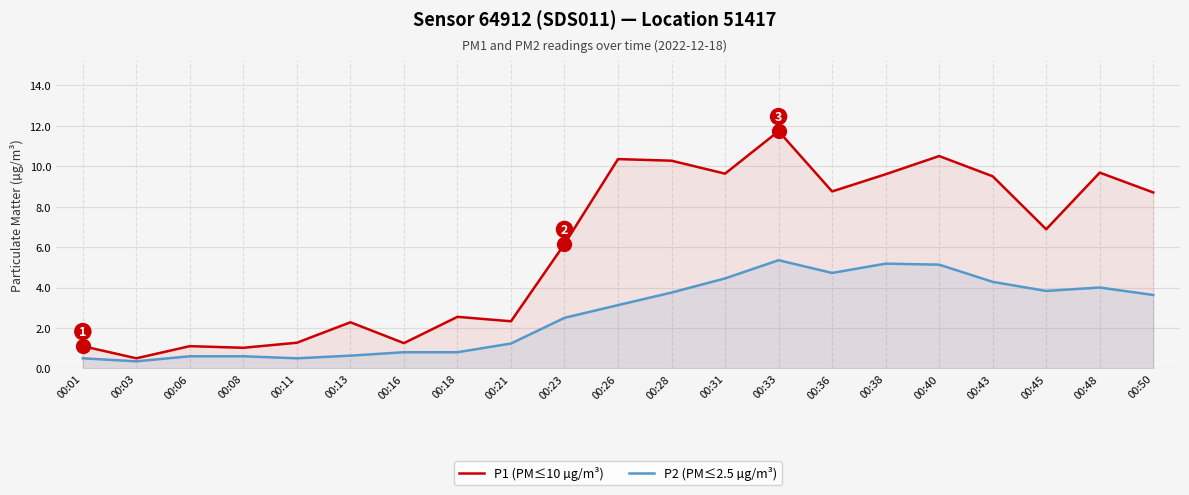

What is the value of the P2 (PM≤2.5 µg/m³) point at the 9th from the left?

1.2